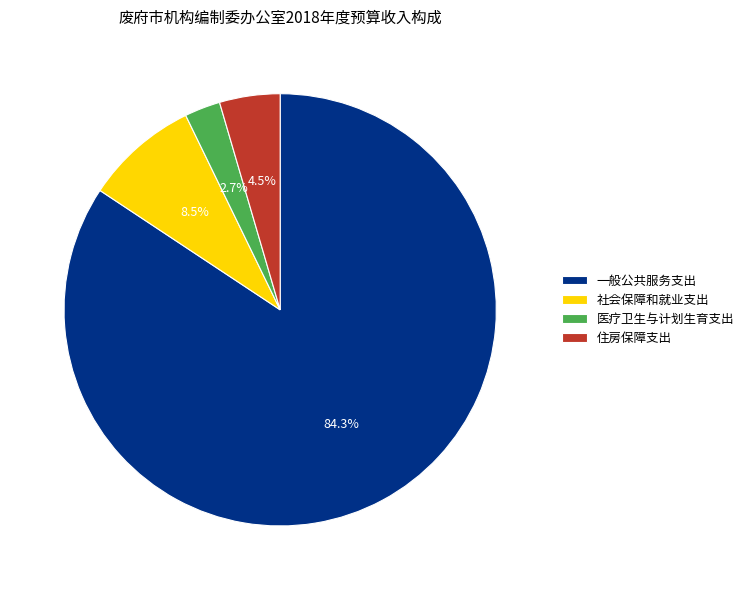

True or false: 社会保障和就业支出 accounts for 22% of the total.

False